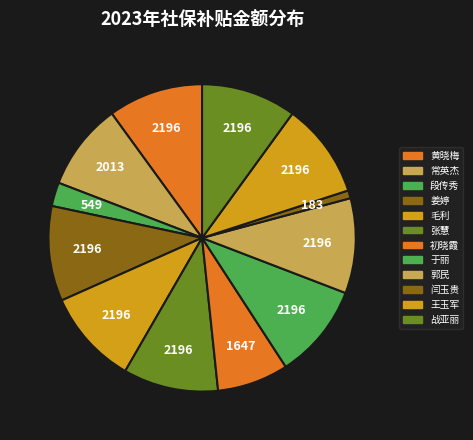

Rank the categories by value from lowest to highest.

闫玉贵, 段传秀, 初晓霞, 常英杰, 黄晓梅, 姜婷, 毛利, 张慧, 于丽, 郭民, 王玉军, 战亚丽